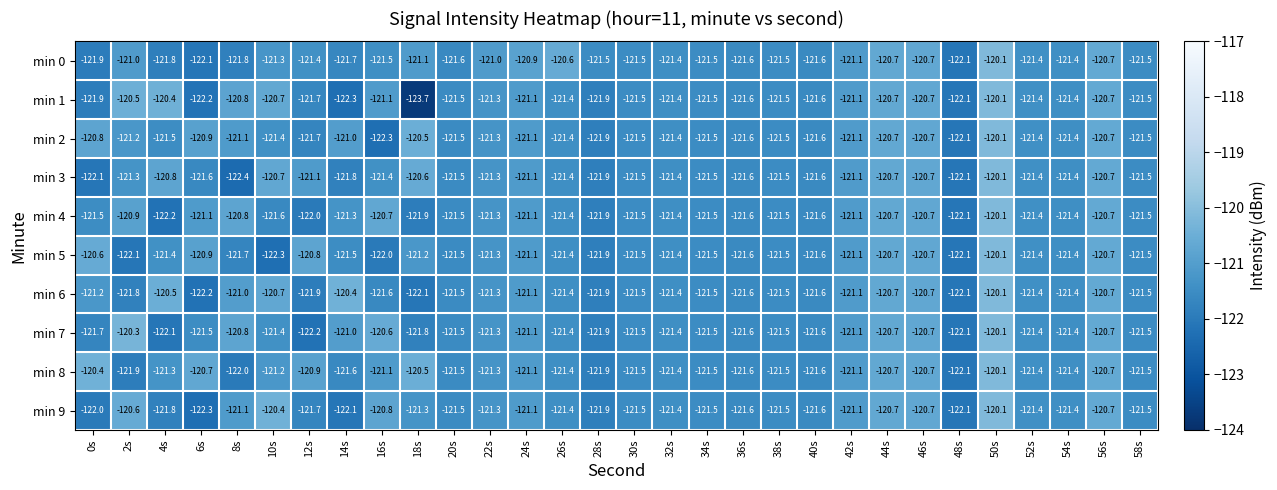

What is the approximate value of min 4 at 30s?

-121.5